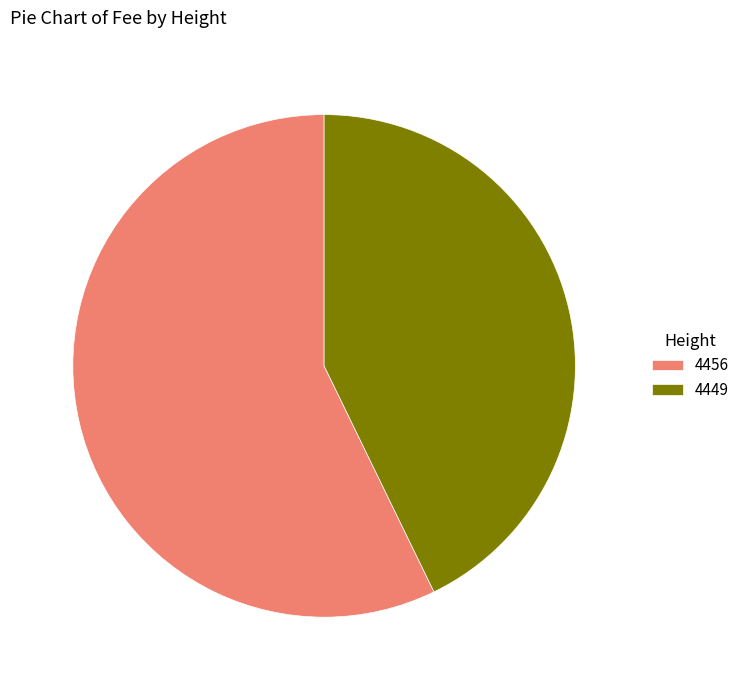

Do 4449 and 4456 together represent more than half of the pie?

Yes